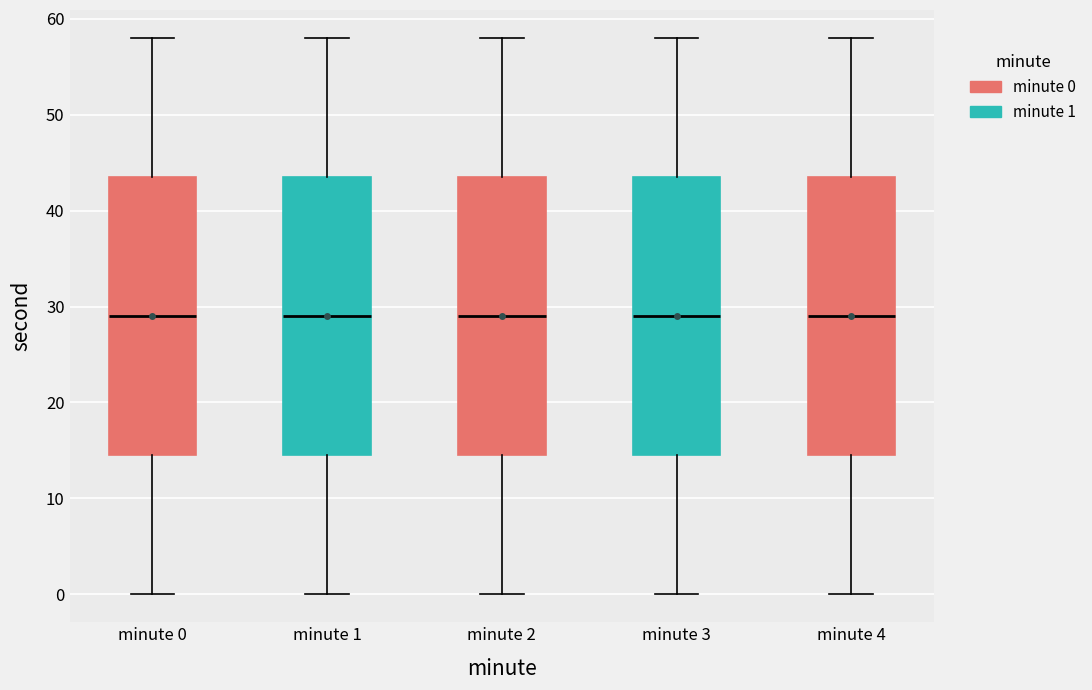

Where does the lower whisker of the box for minute 1 end on the y-axis? The values are not printed on the chart, so give them approximately, as read against the axis.

0